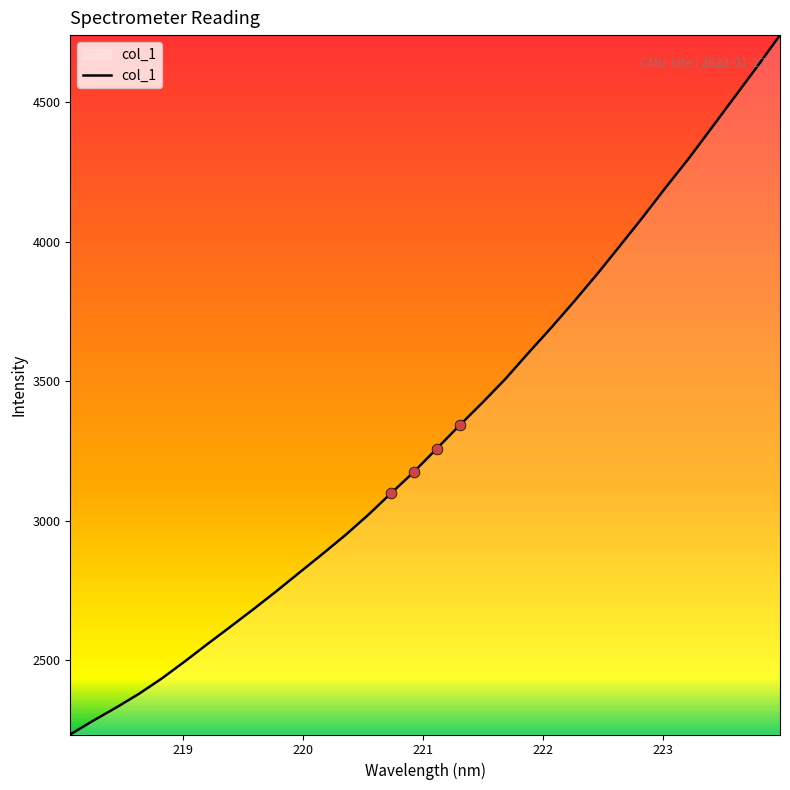

What is the minimum value shown in the chart?

2233.7